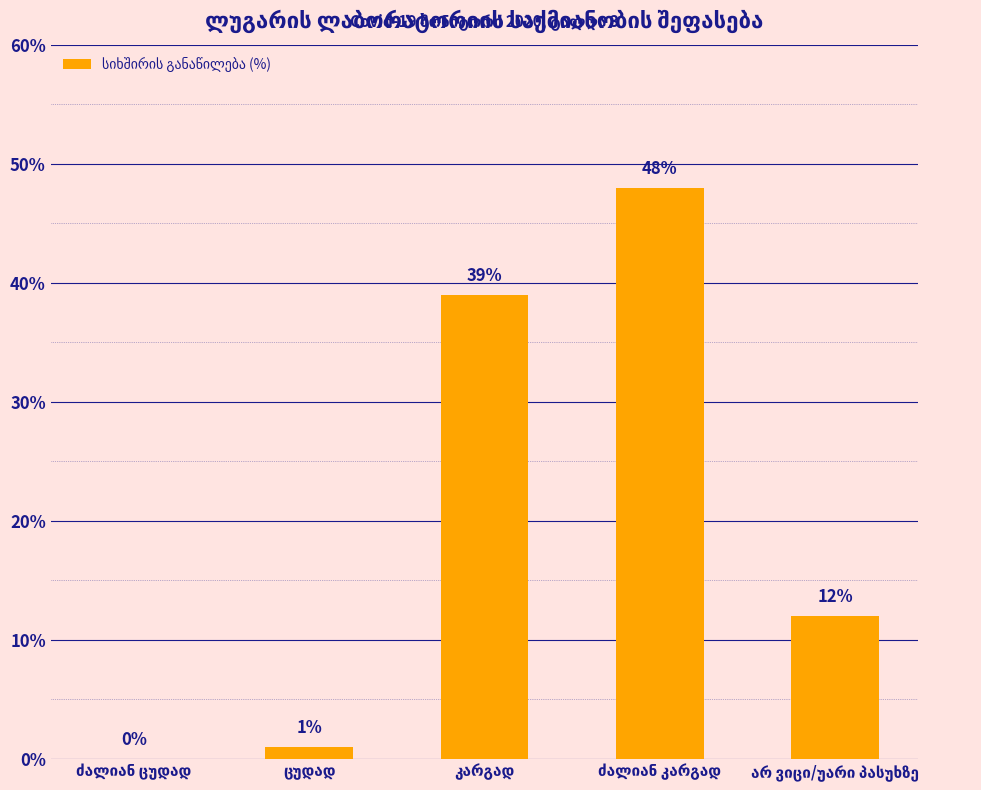

What is the maximum value shown in the chart?

48